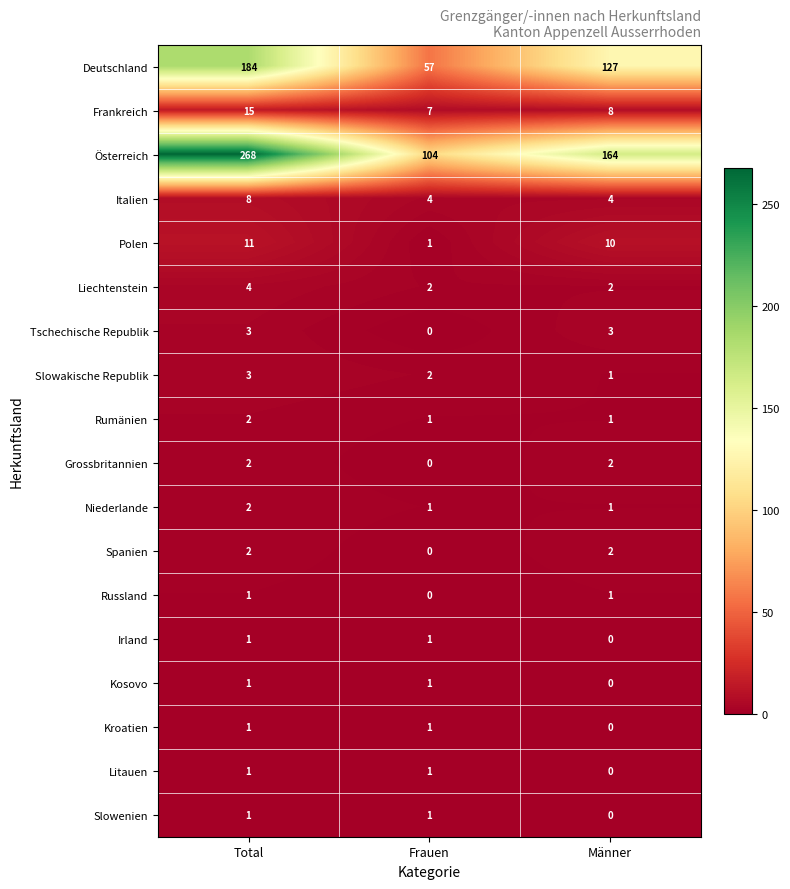

The Spanien series shows 1 at Männer. True or false?

False